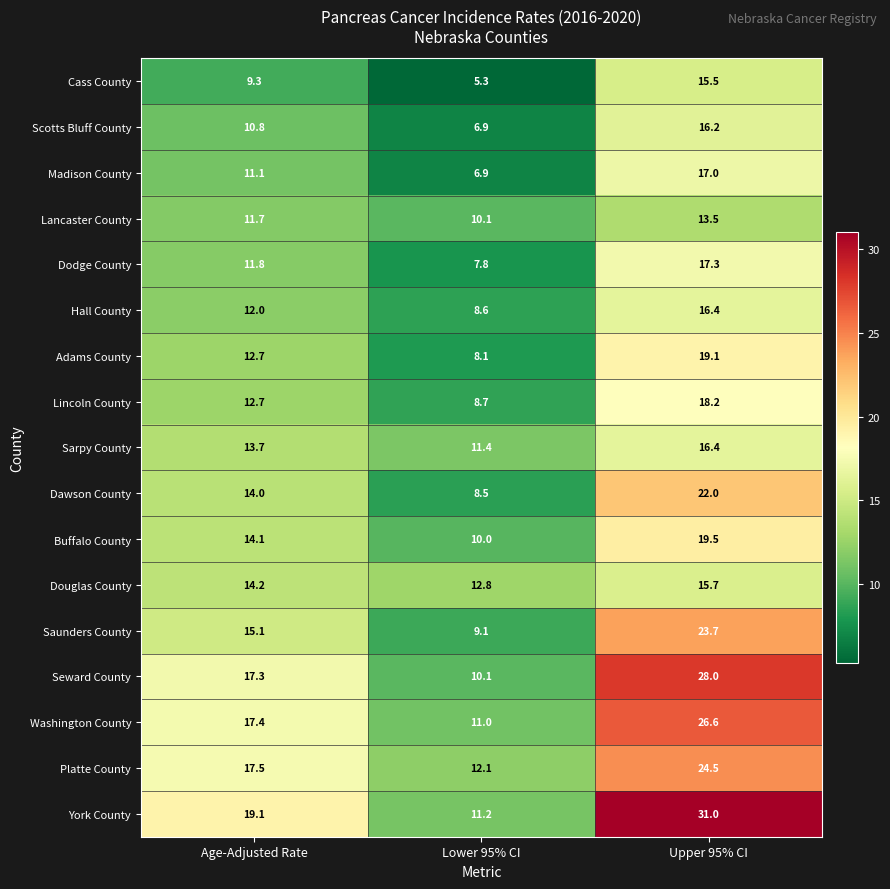

Which category has the lowest value across all series?

Lower 95% CI